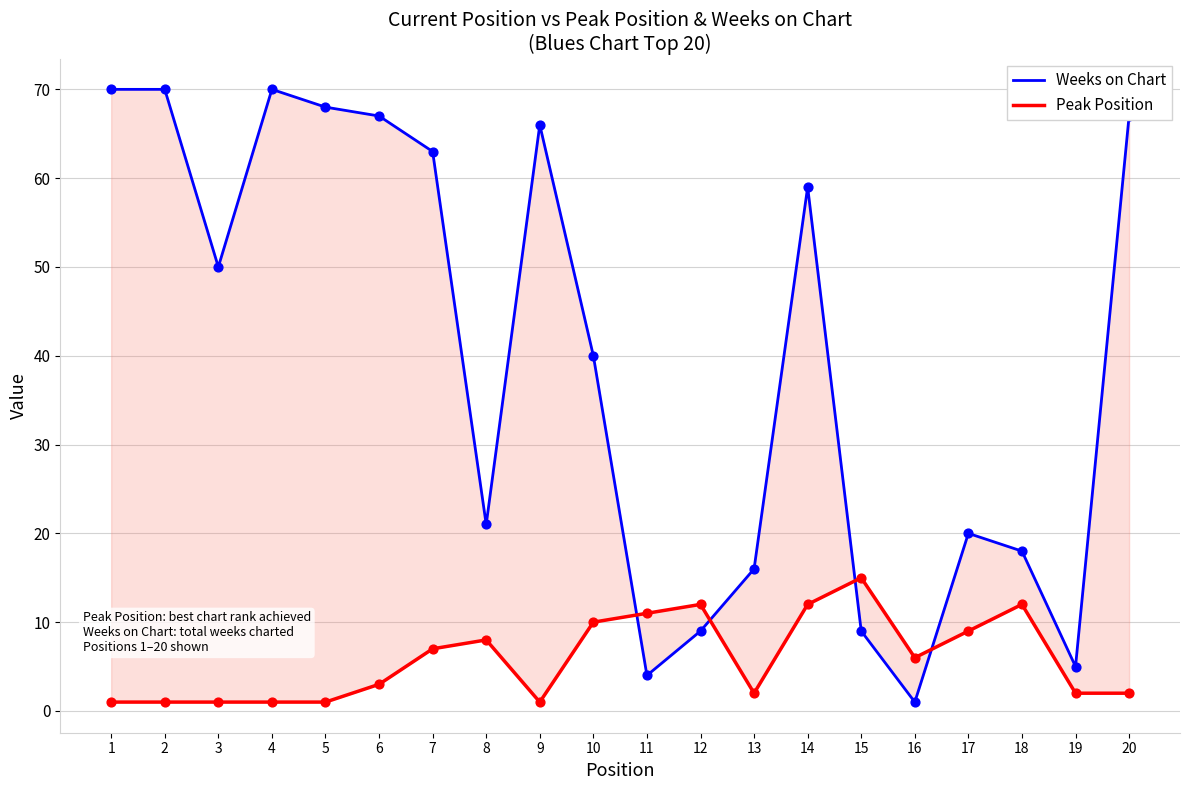

Is the value of Weeks on Chart at 19 greater than the value of Peak Position at 8?

No